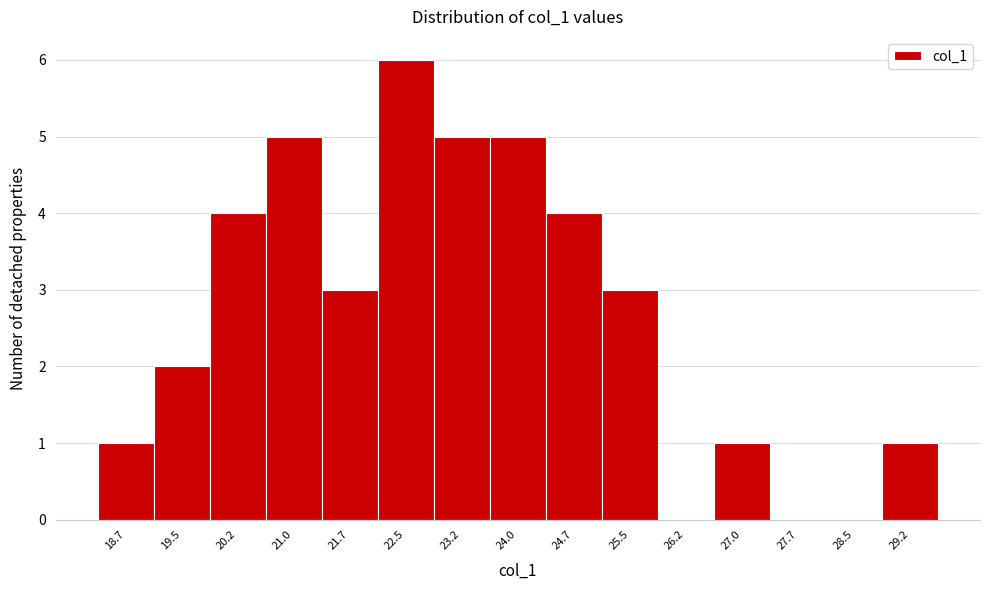

Reading right to left, list all the values displayed in this chart.

29.2=1	28.5=0	27.7=0	27.0=1	26.2=0	25.5=3	24.7=4	24.0=5	23.2=5	22.5=6	21.7=3	21.0=5	20.2=4	19.5=2	18.7=1